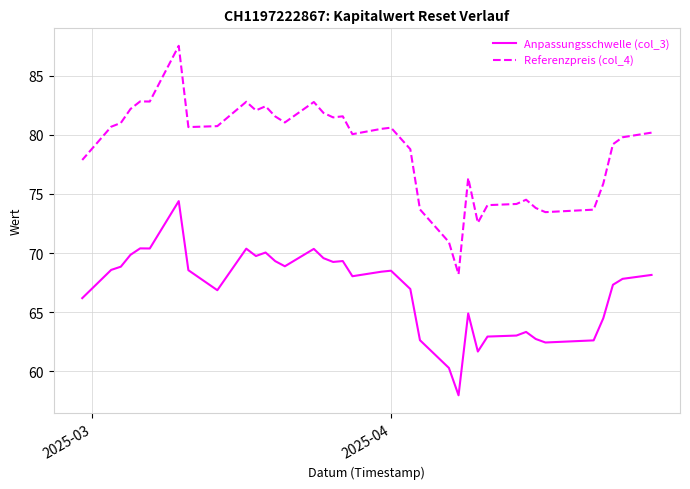

What are all the series names shown in the legend?

Anpassungsschwelle (col_3), Referenzpreis (col_4)